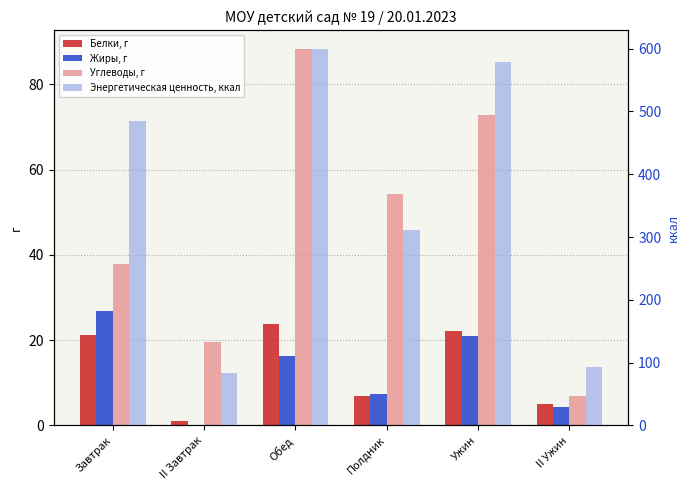

List the labels in order of Энергетическая ценность, ккал value, largest first.

Обед, Ужин, Завтрак, Полдник, II Ужин, II Завтрак